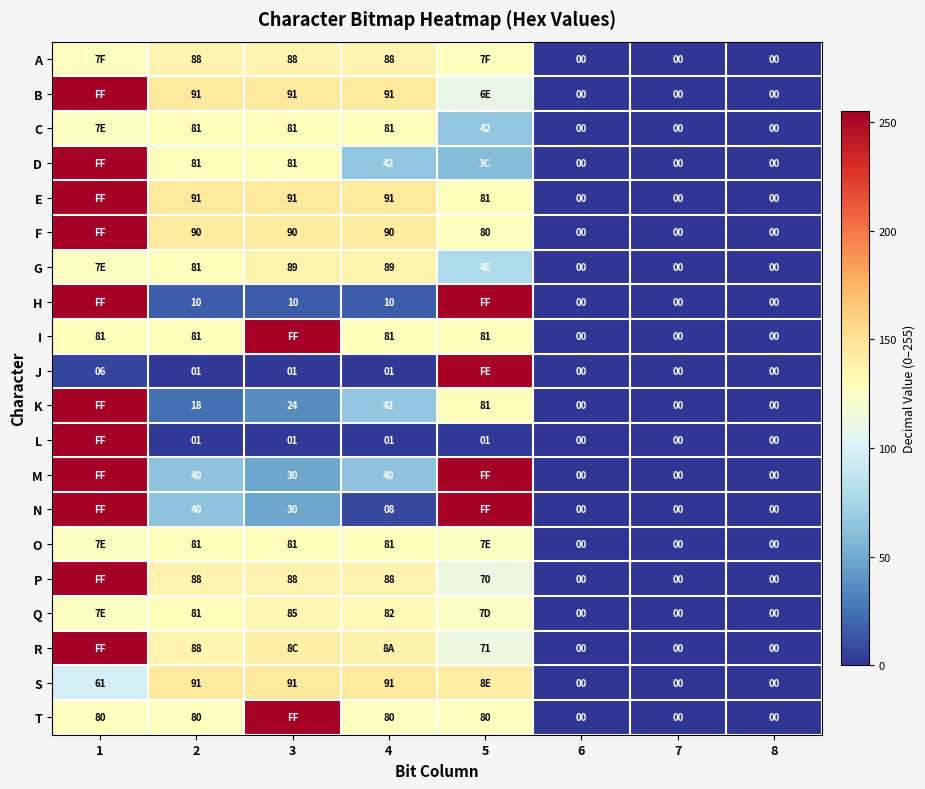

Is the value of C at 8 greater than the value of N at 2?

No